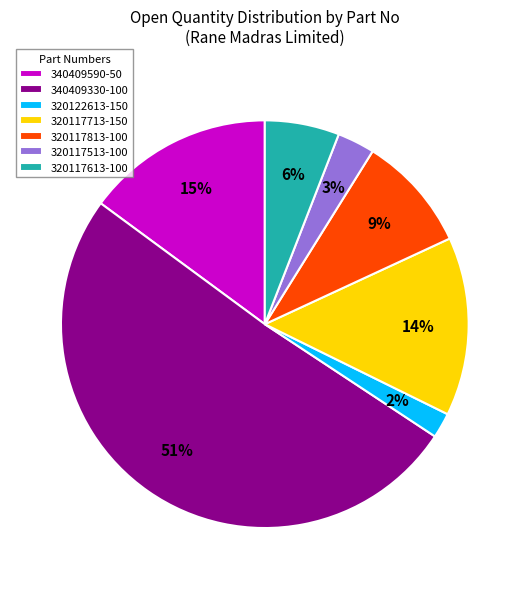

Which slice is the smallest?

320122613-150